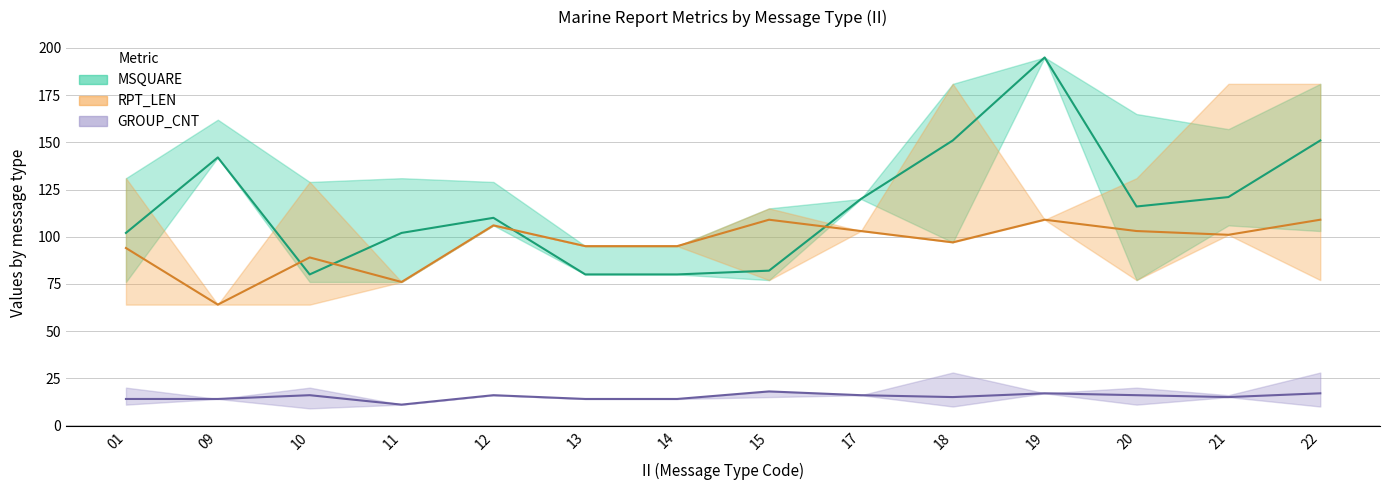

At 19, list the series in order from largest to smallest.

MSQUARE (mean), RPT_LEN (mean), GROUP_CNT (mean)